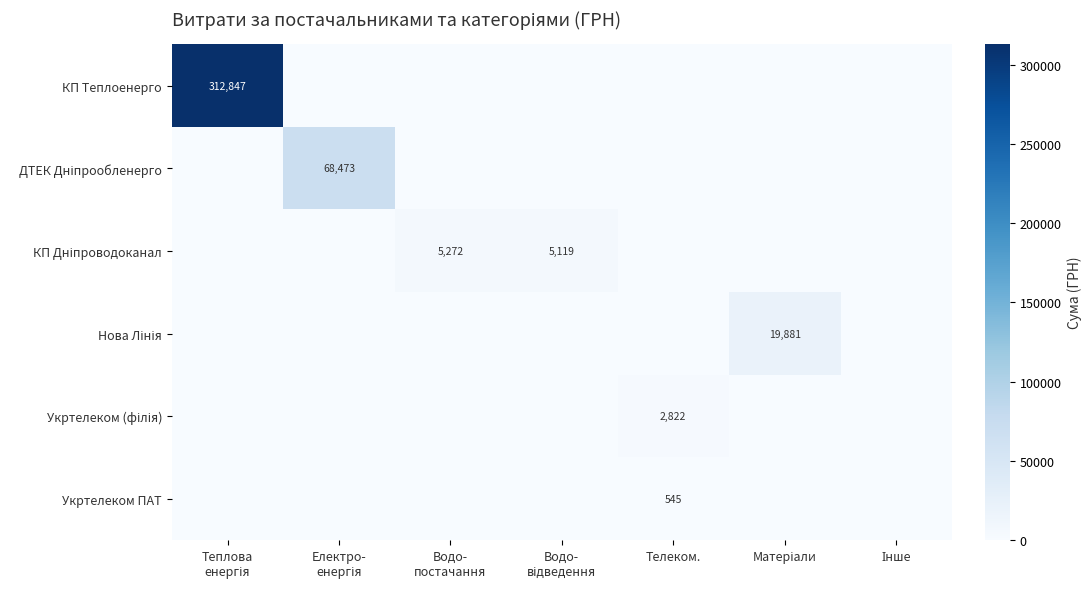

Is it true that КП Дніпроводоканал equals 0.0 at Телеком.?

True